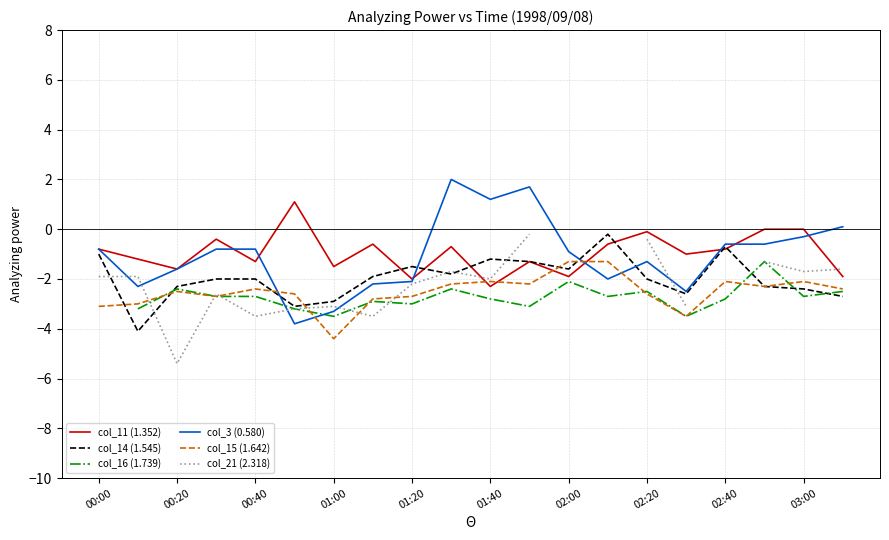

The value of col_15 (1.642) at 01:00 is -4.4. True or false?

True